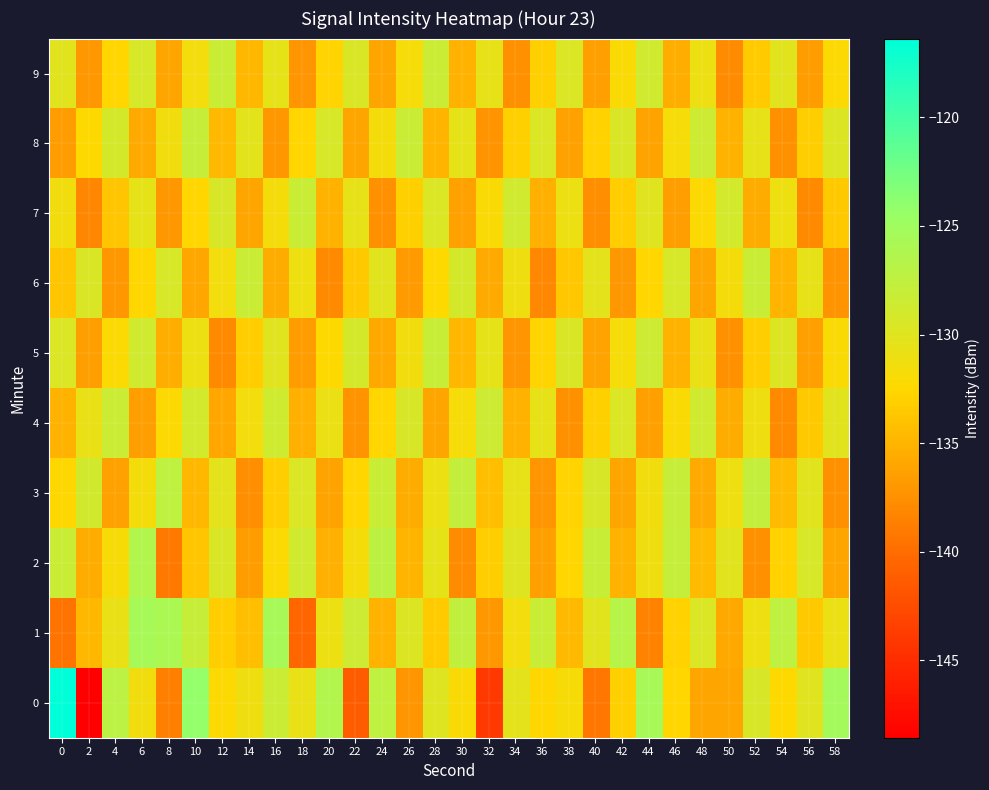

Between 16 and 38, which series saw the biggest shift?

1